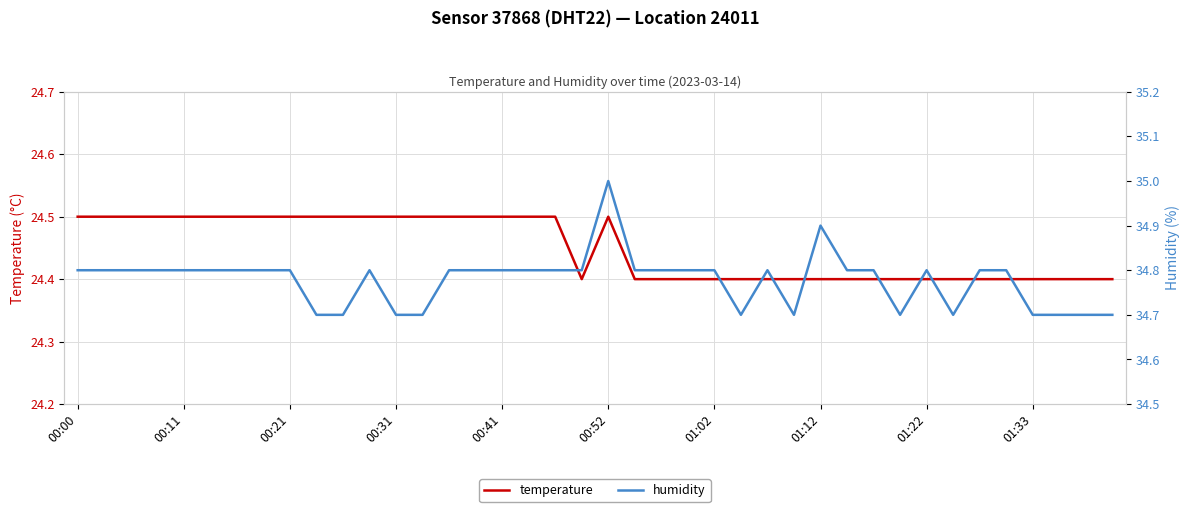

Which series has the largest total across all categories?

humidity